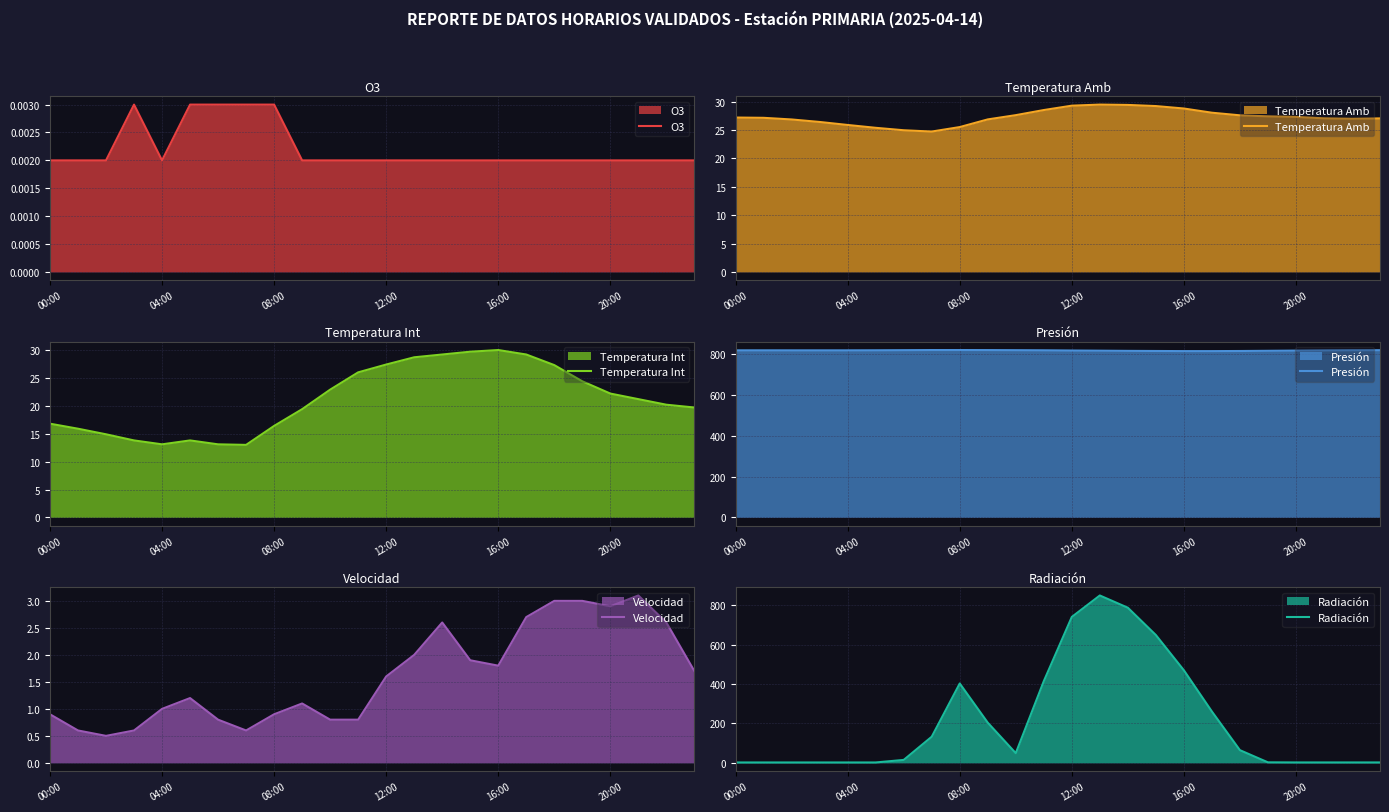

How many values in the Temperatura Amb series are below 27?

9